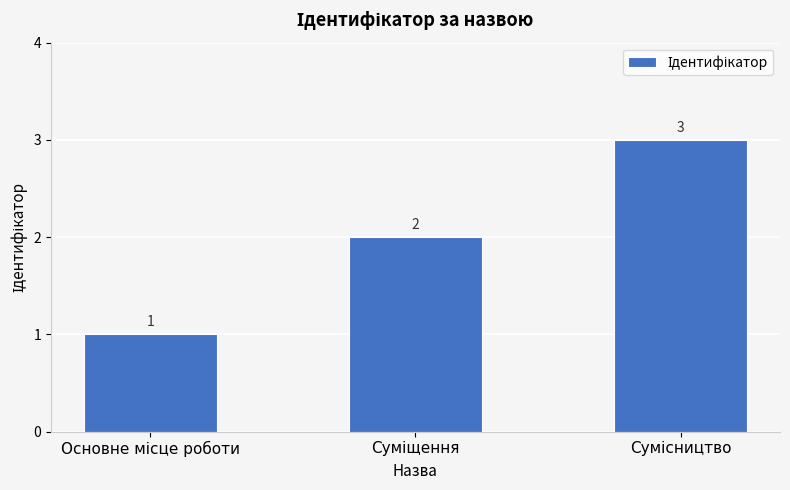

Count the values in the range 1 to 3.

3